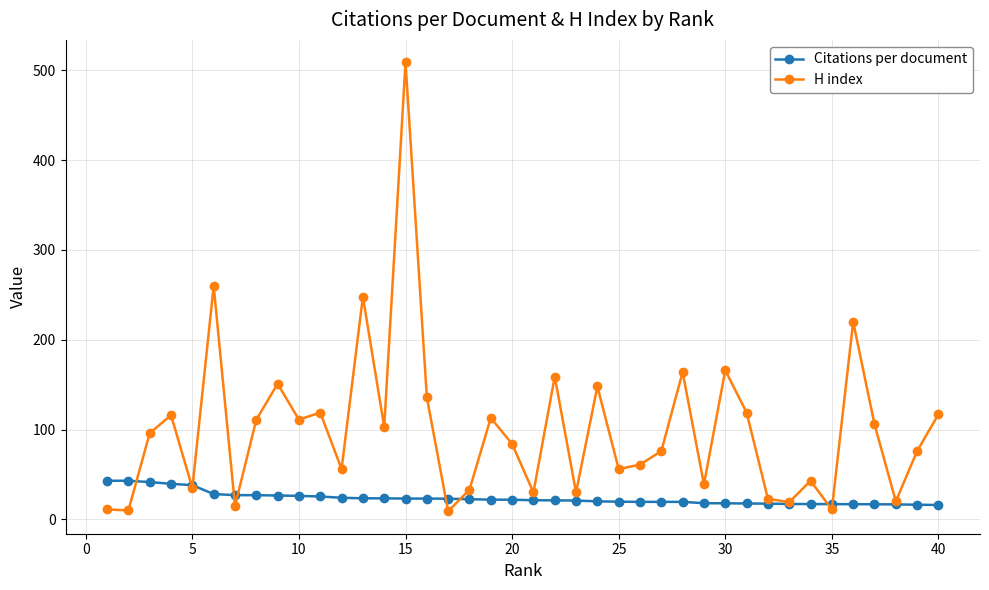

Which series has the largest total across all categories?

H index